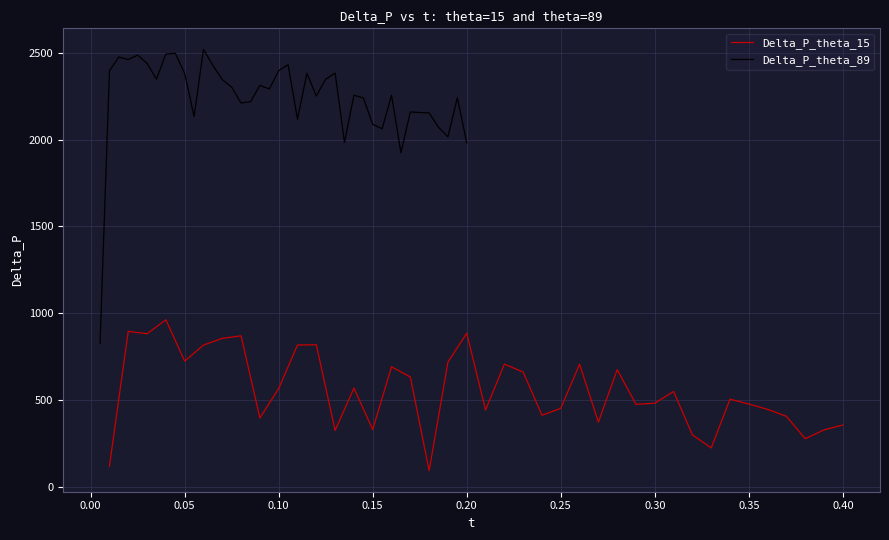

What is the minimum value for Delta_P_theta_15?

91.5